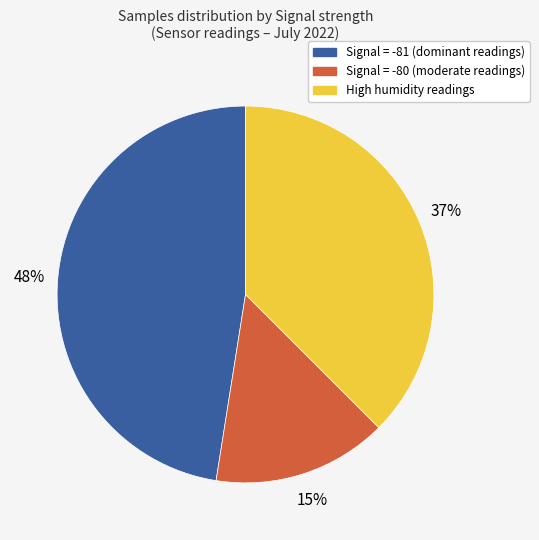

Is there any slice that represents more than half of the pie?

No